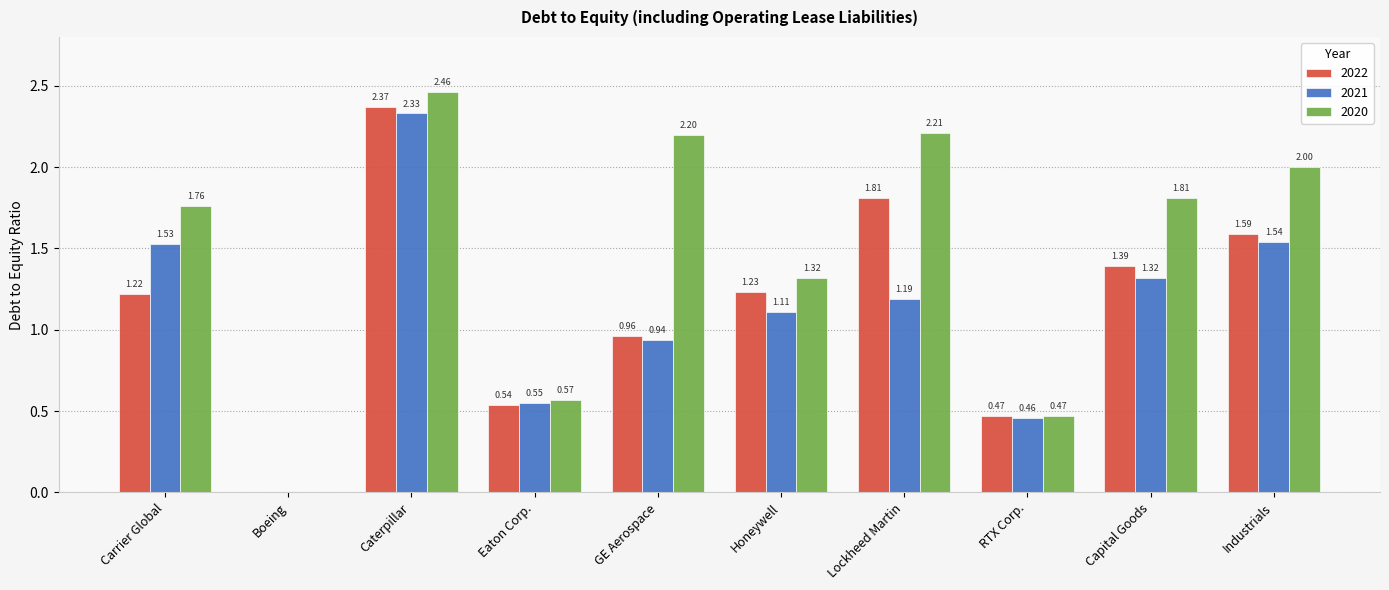

Where is 2022 nearest to the value 1?

GE Aerospace